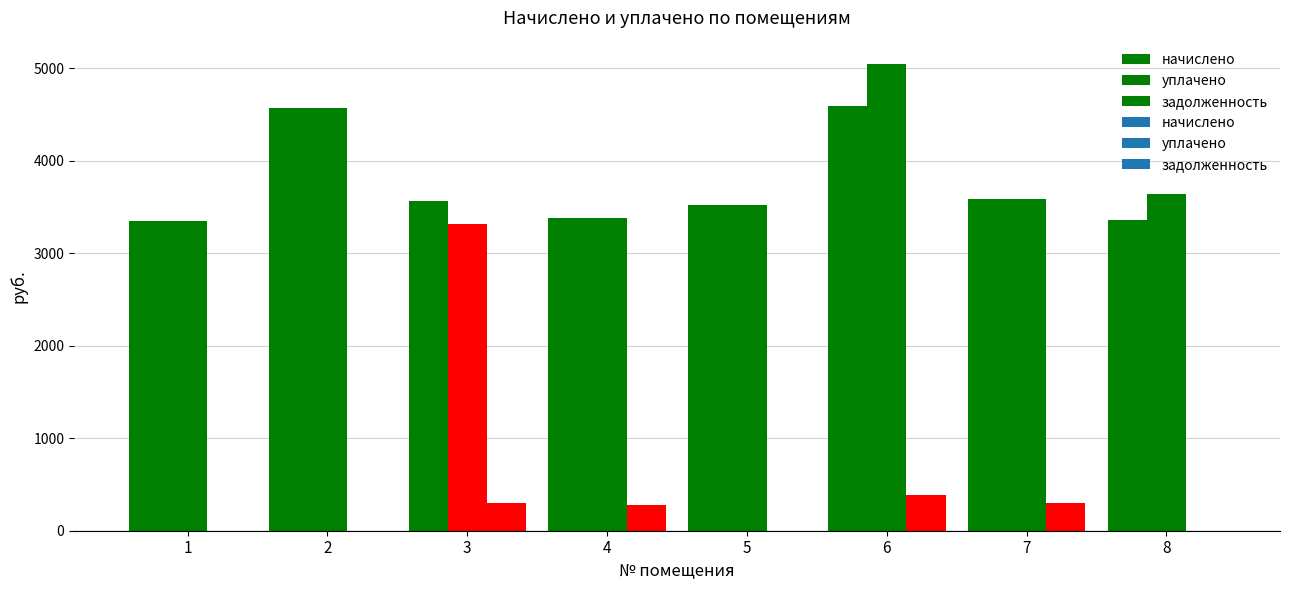

How many bars are there in each group?

3